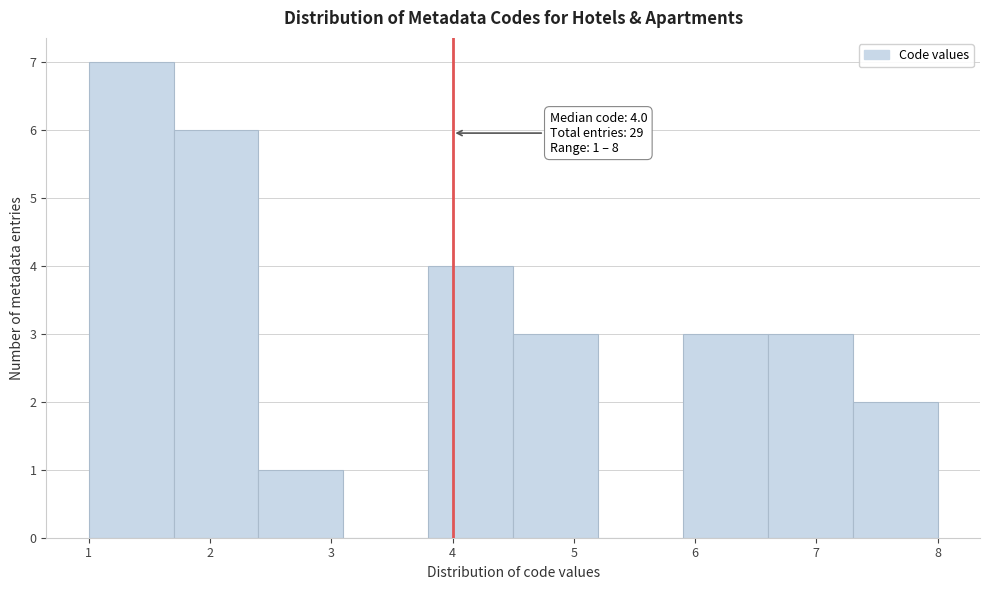

Over which range of the x-axis is the bar tallest?

1.0 to 1.7